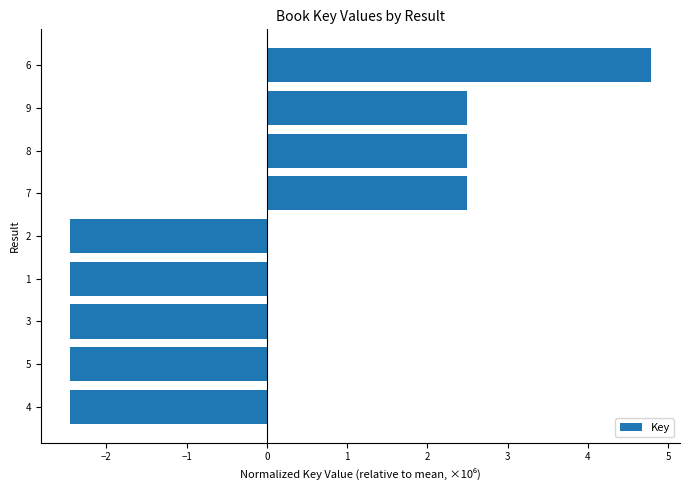

Which has a higher value, 8 or 1?

8